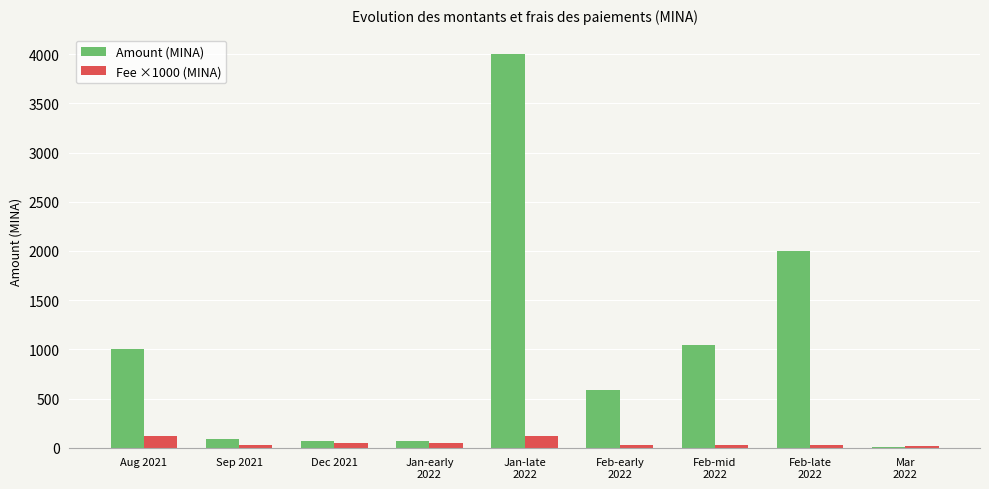

Which series has the largest total across all categories?

Amount (MINA)